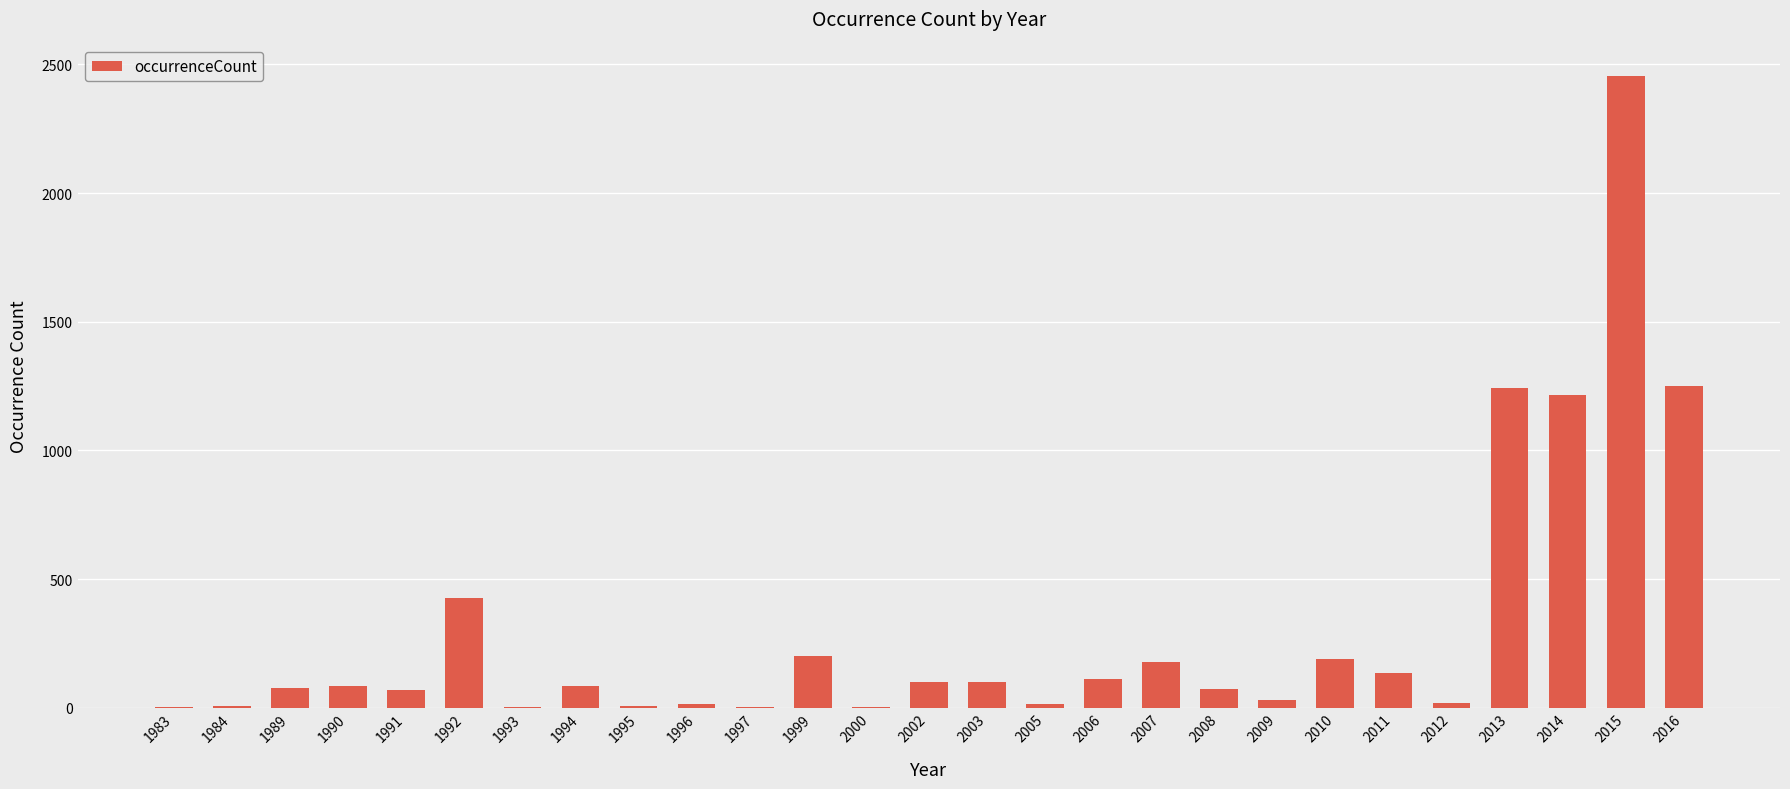

What is the change in value from 2006 to 2014?

+1104